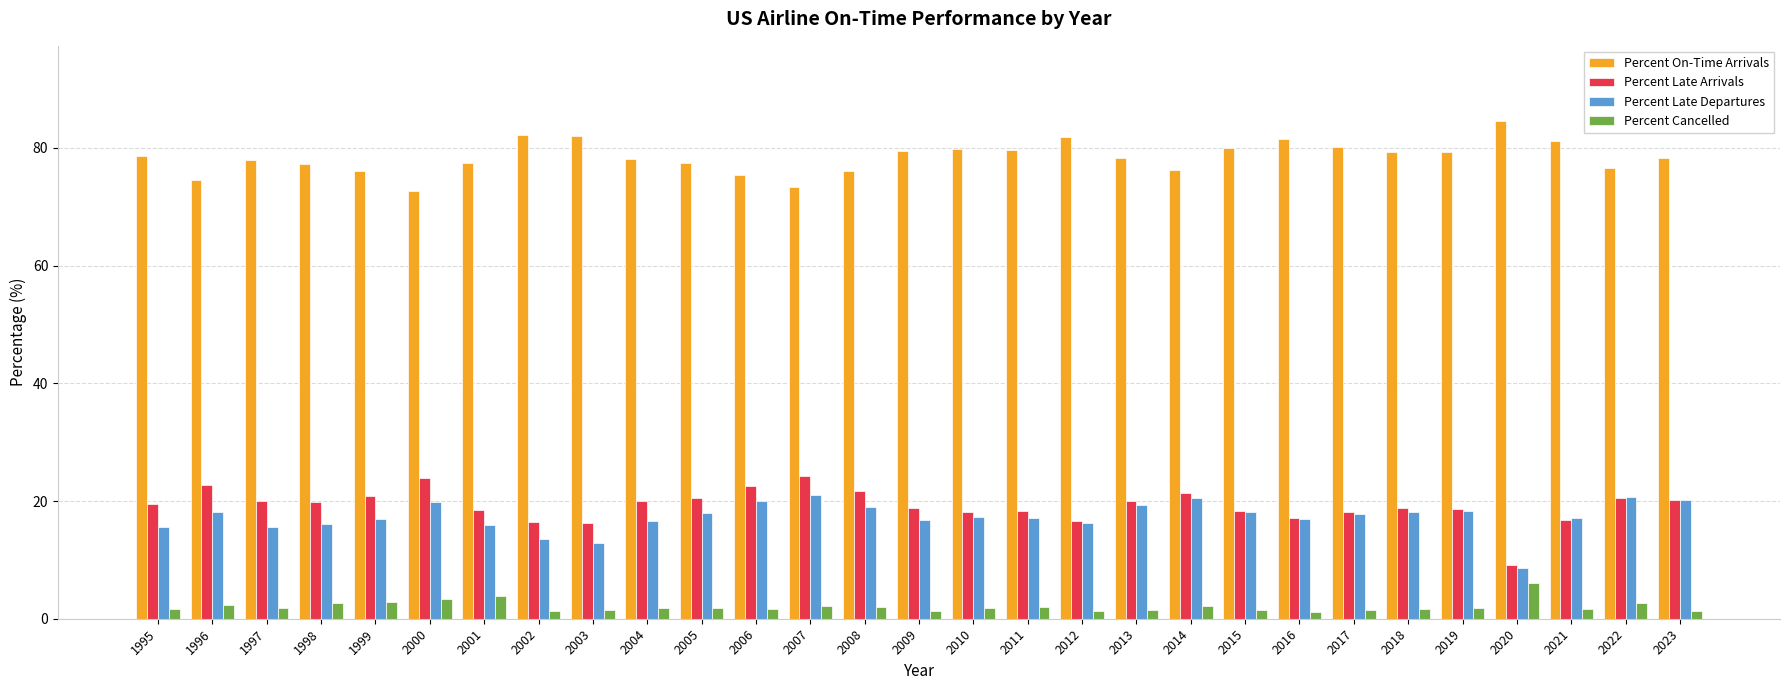

The Percent On-Time Arrivals series shows 76.1 at 1999. True or false?

True